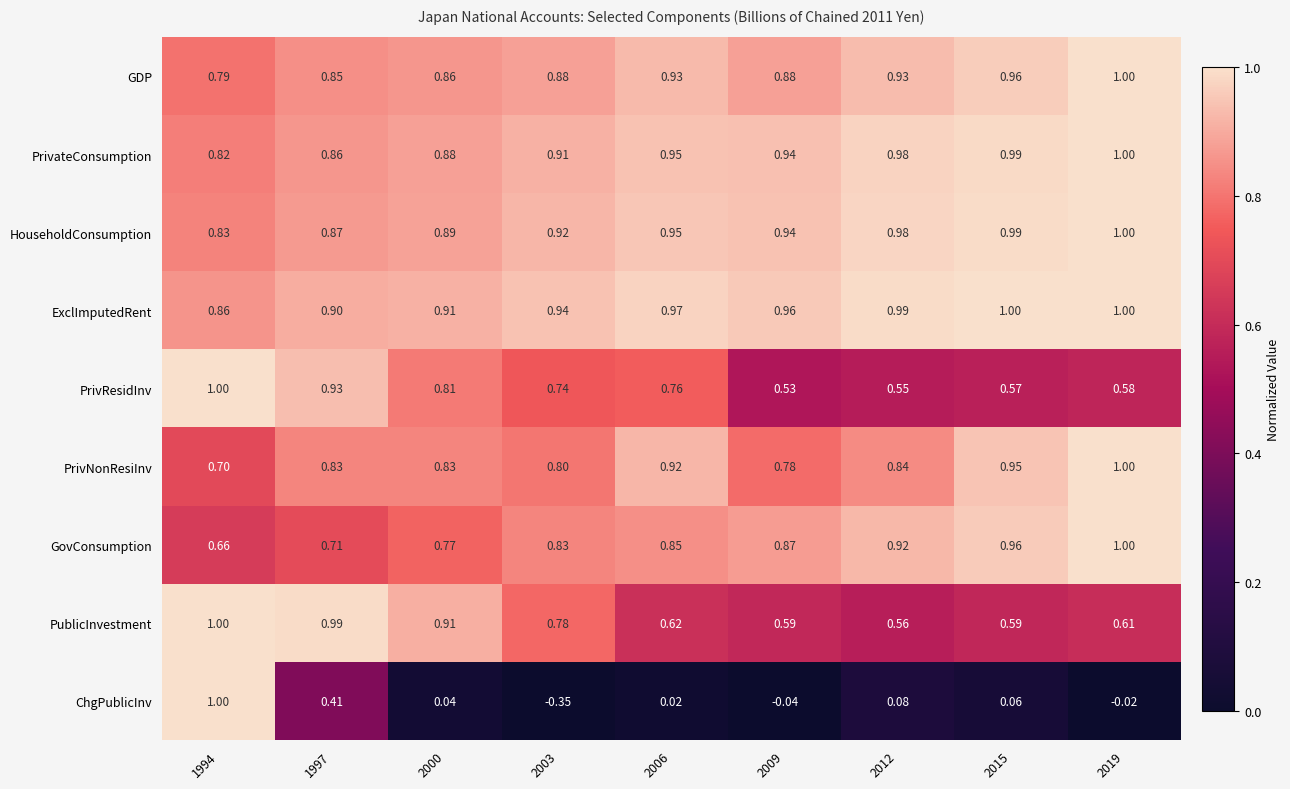

Between 1994 and 2015, which series saw the biggest shift?

ChgPublicInv